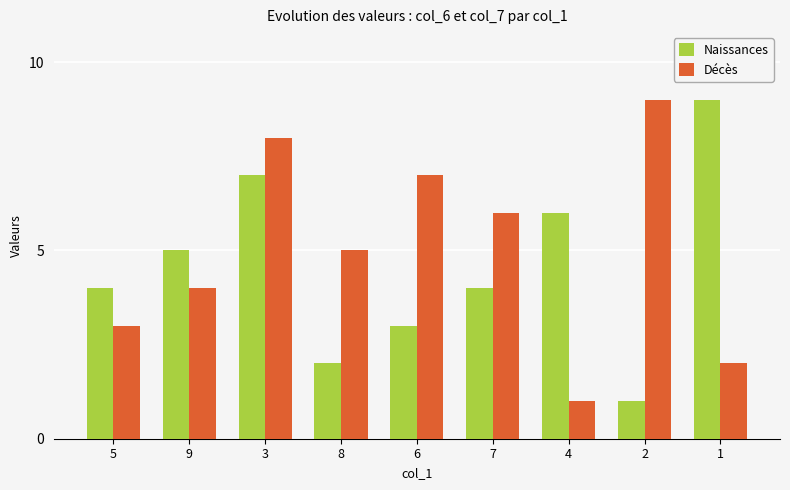

Which category has the highest value in the Décès series?

2